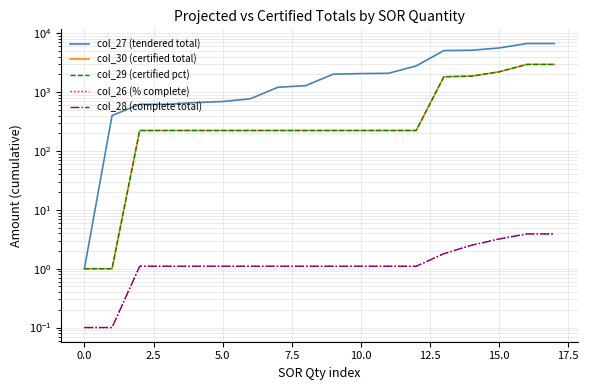

Reading left to right, list all the values displayed in this chart.

col_27 (tendered total): 1.0	401.0	623.3	623.3	664.5	693.7	772.7	1212.5	1292.6	2026.0	2070.7	2096.4	2798.5	5095.6	5159.1	5646.5	6715.8	6715.8
col_30 (certified total): 1.0	1.0	223.3	223.3	223.3	223.3	223.3	223.3	223.3	223.3	223.3	223.3	223.3	1831.3	1875.8	2216.9	2965.4	2965.4
col_29 (certified pct): 1.0	1.0	223.3	223.3	223.3	223.3	223.3	223.3	223.3	223.3	223.3	223.3	223.3	1831.3	1875.8	2216.9	2965.4	2965.4
col_26 (% complete): 0.1	0.1	1.1	1.1	1.1	1.1	1.1	1.1	1.1	1.1	1.1	1.1	1.1	1.8	2.5	3.2	3.9	3.9
col_28 (complete total): 0.1	0.1	1.1	1.1	1.1	1.1	1.1	1.1	1.1	1.1	1.1	1.1	1.1	1.8	2.5	3.2	3.9	3.9